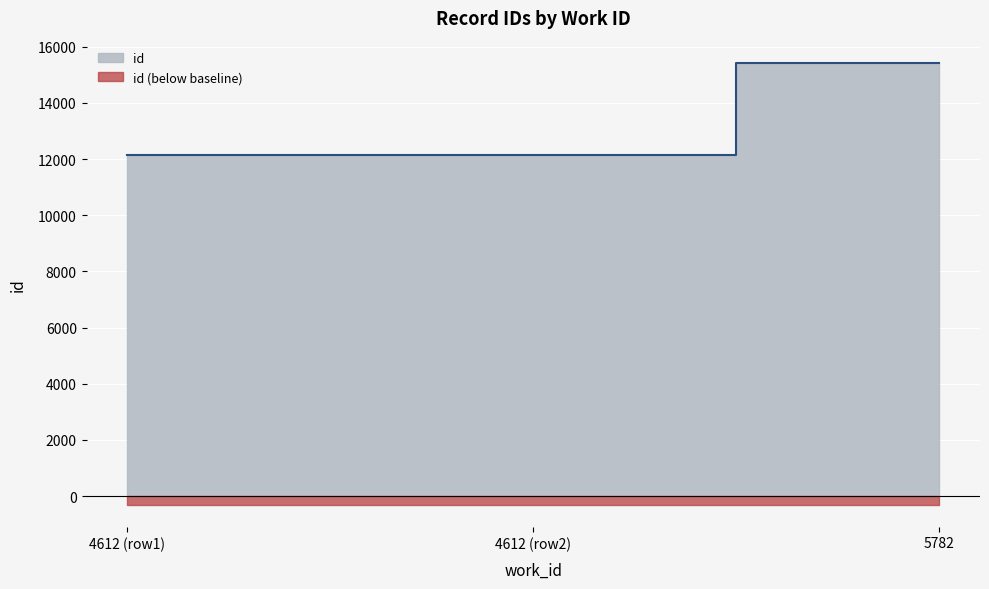

Is it true that the value at 4612 (row2) is 12157?

True